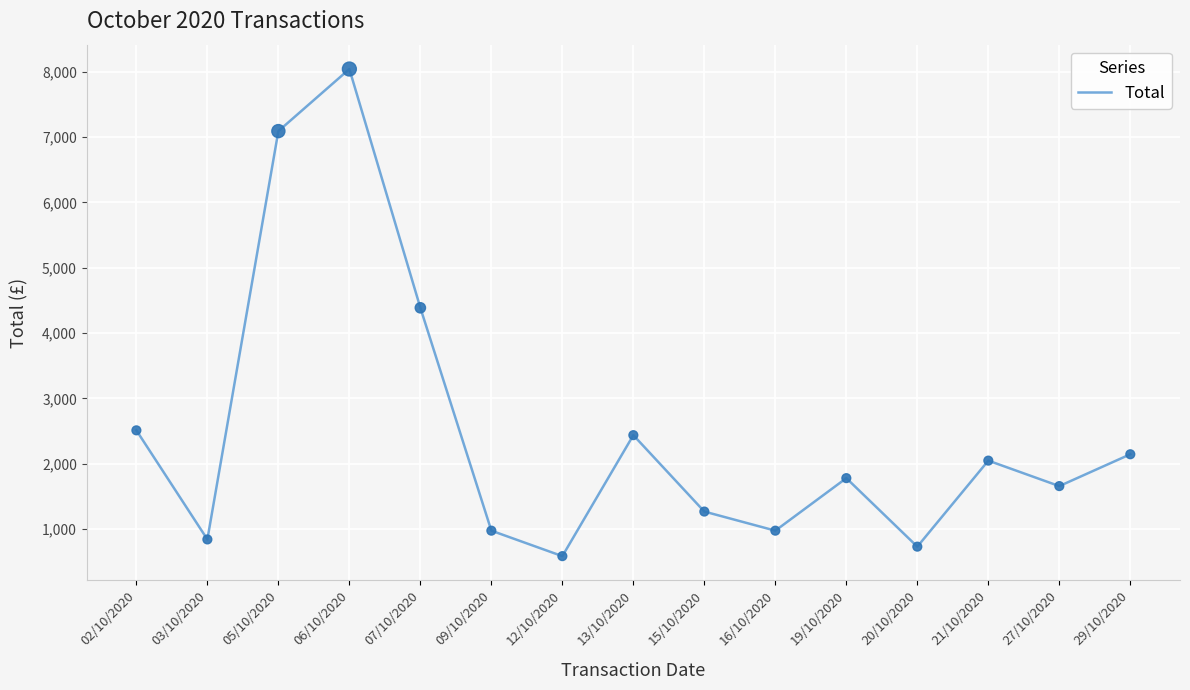

Between 27/10/2020 and 06/10/2020, which is larger?

06/10/2020